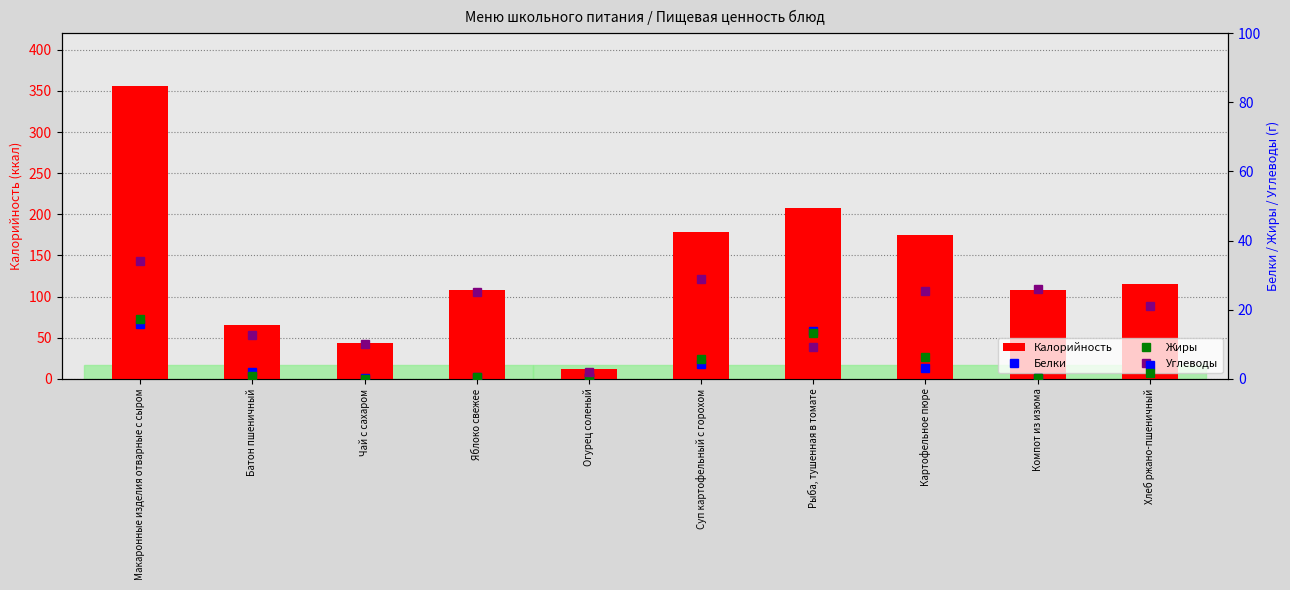

Where does the Калорийность series first go above 115?

Макаронные изделия отварные с сыром